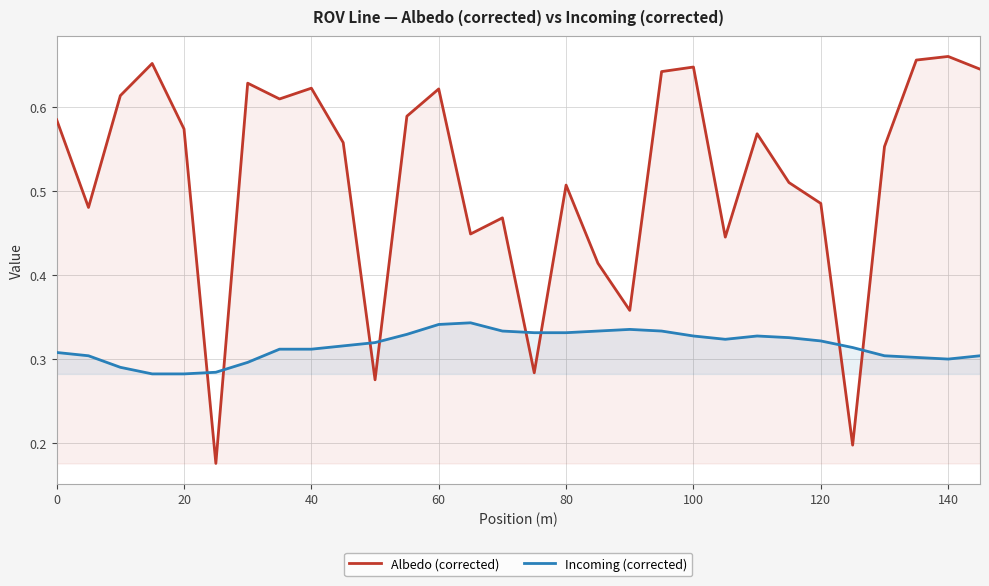

List the series in order of their overall mean, lowest first.

Incoming (corrected), Albedo (corrected)